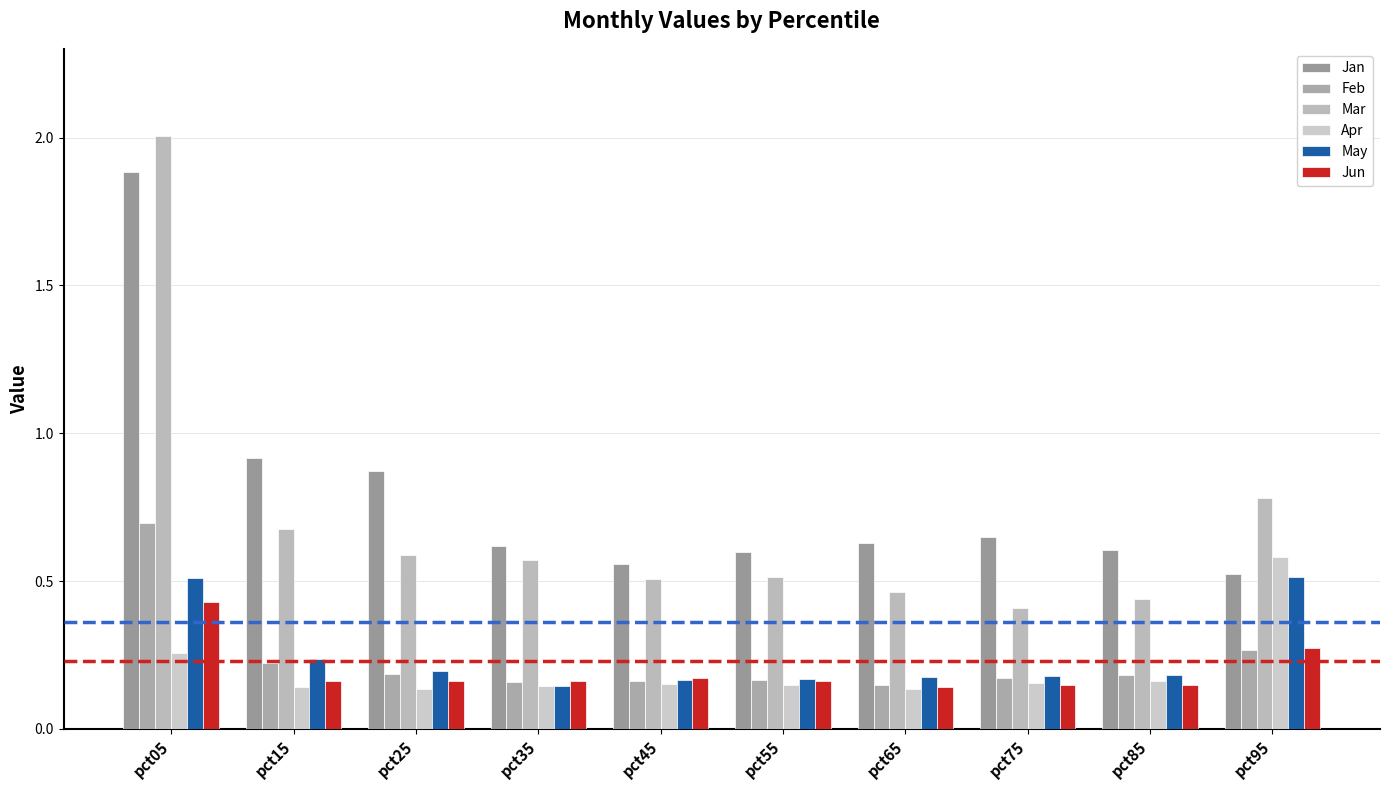

What is the difference between the maximum and minimum values in the Feb series?

0.5